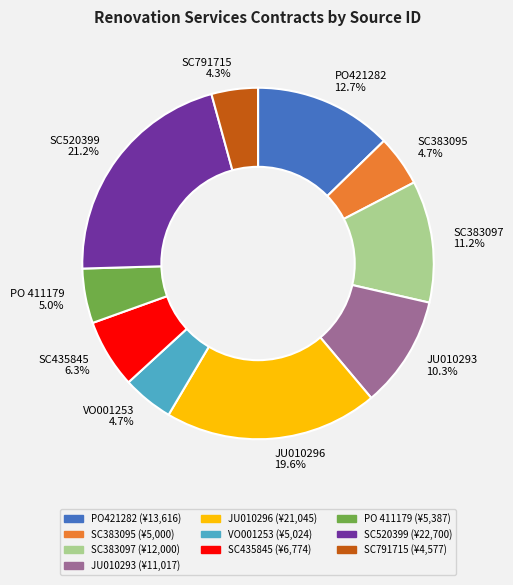

Which has a higher value, PO 411179 or JU010296?

JU010296